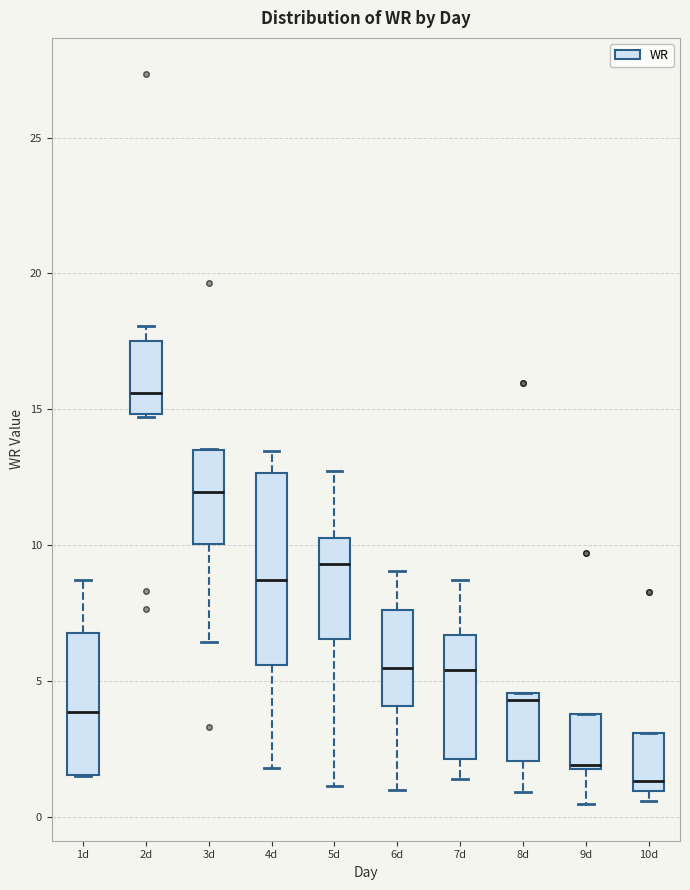

Which box's median line is the highest?

2d